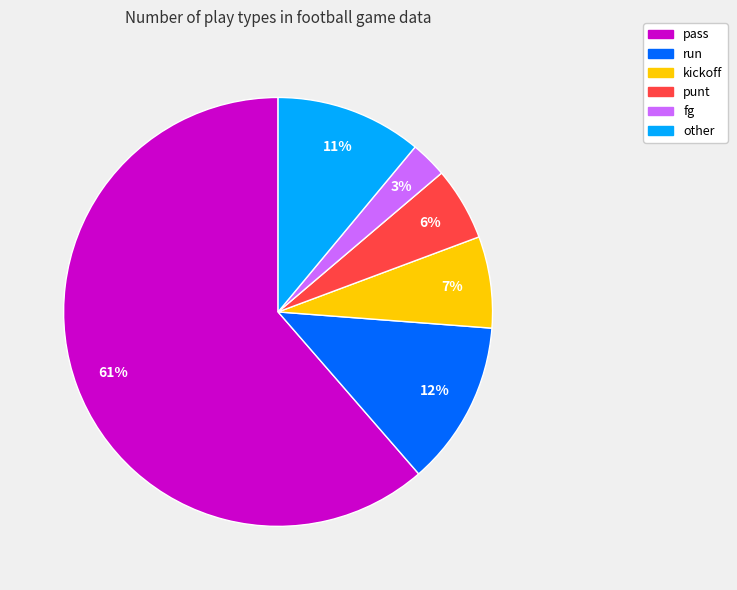

To the nearest percent, what is the average slice percentage?

17%